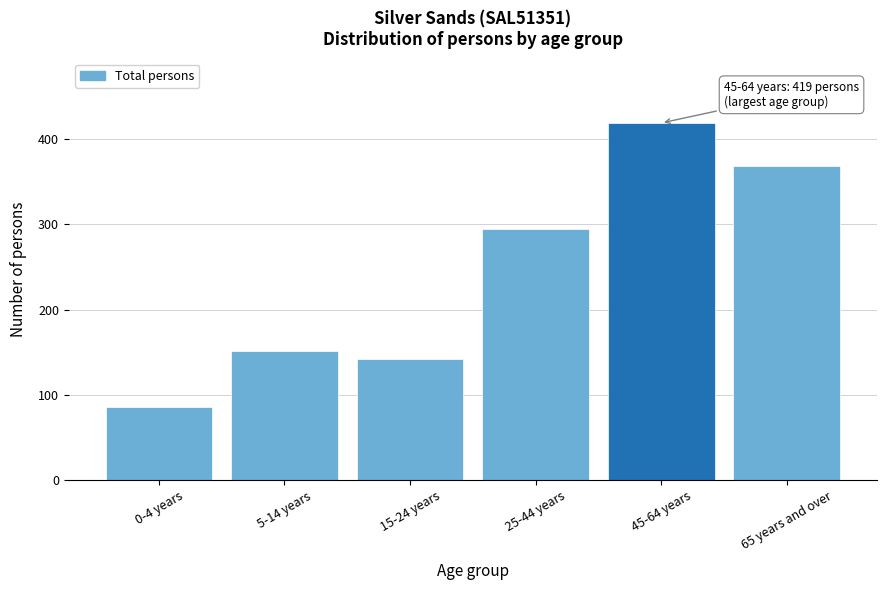

Reading left to right, list all the values displayed in this chart.

0-4 years=86	5-14 years=151	15-24 years=142	25-44 years=295	45-64 years=419	65 years and over=368